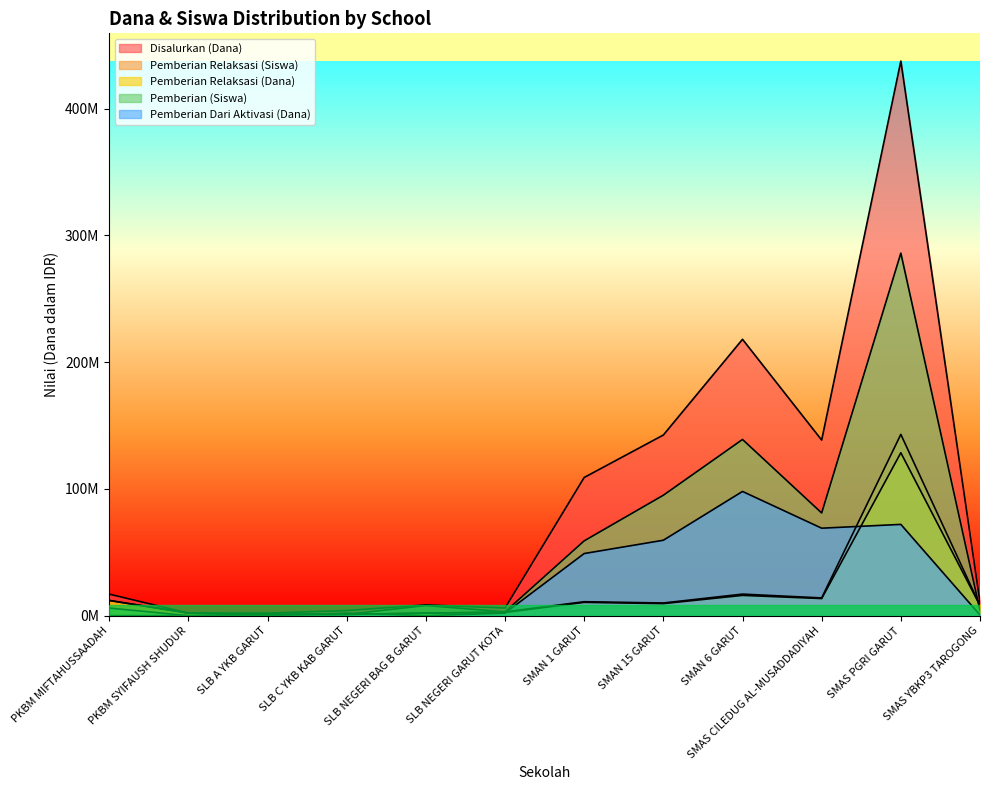

What is the difference between the maximum and second lowest values in the Pemberian Dari Aktivasi (Dana) series?

98000000